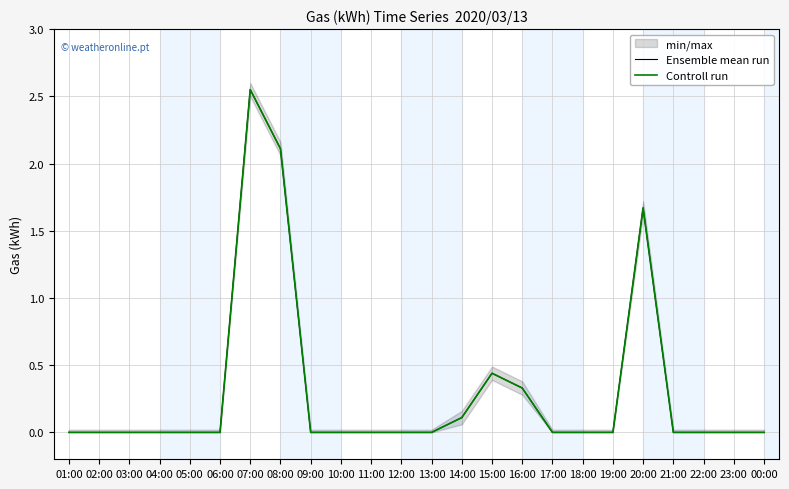

How many values in the Ensemble mean run series exceed 0?

6